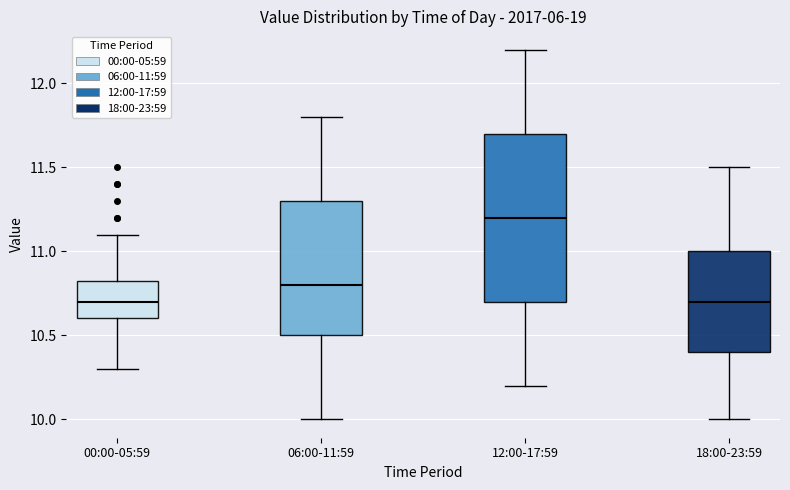

Reading left to right, read every box against the y-axis: the position of its median line, the range the box covers, and the ends of its whiskers. The values are not printed on the chart, so give them approximately, as read against the axis.

00:00-05:59: median 10.70, box 10.60 to 10.85, whiskers 10.30 to 11.10
06:00-11:59: median 10.80, box 10.50 to 11.30, whiskers 10.00 to 11.80
12:00-17:59: median 11.20, box 10.70 to 11.70, whiskers 10.20 to 12.20
18:00-23:59: median 10.70, box 10.40 to 11.00, whiskers 10.00 to 11.50